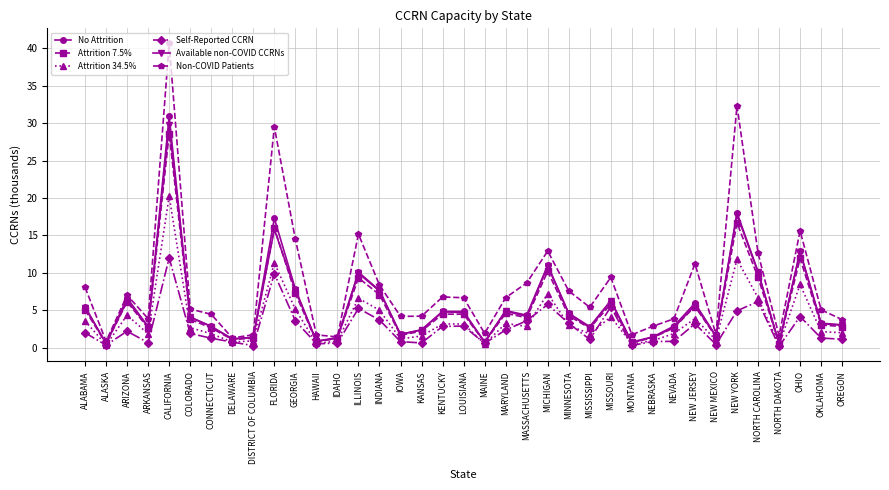

What is the difference between the maximum and minimum values in the No Attrition series?

30.3